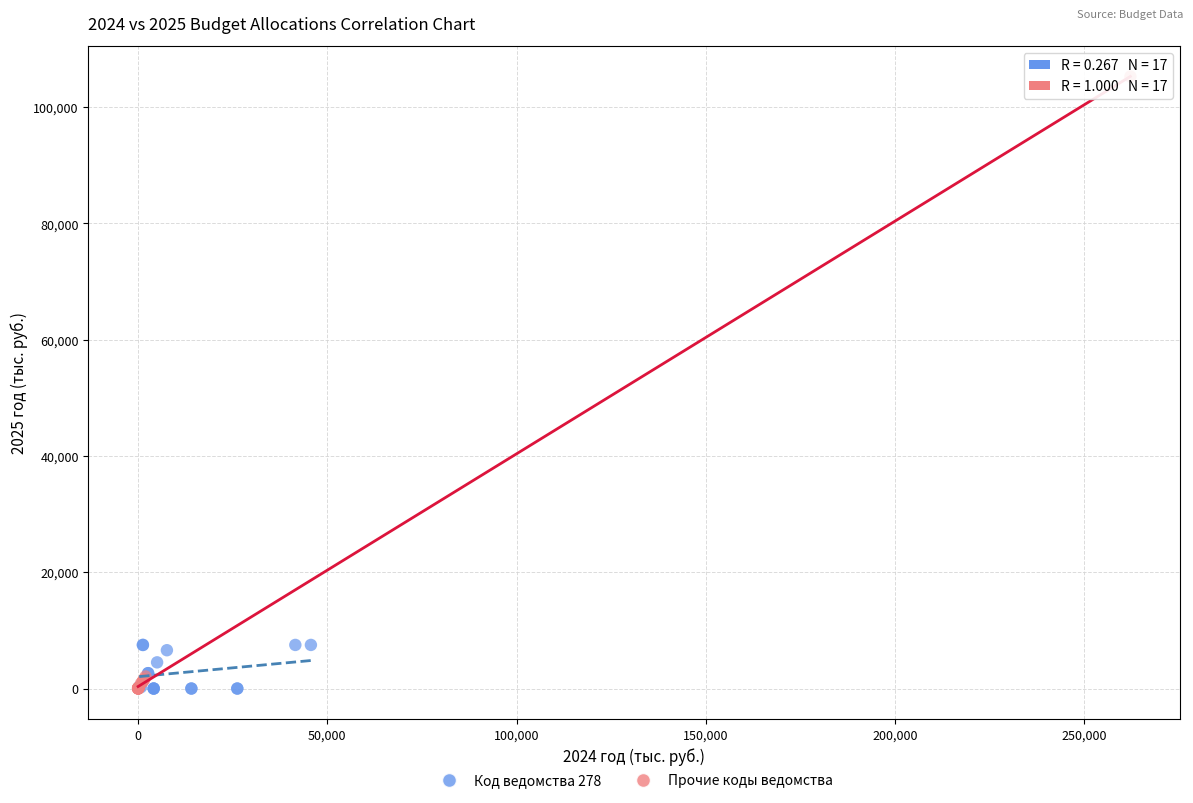

Which series contains the highest Y value?

Прочие коды ведомства